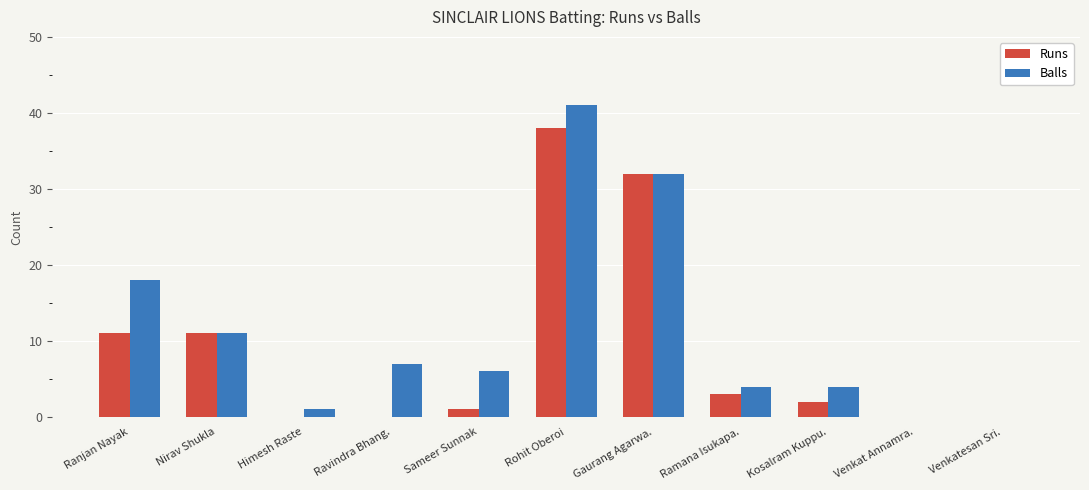

Where is Balls nearest to the value 20?

Ranjan Nayak